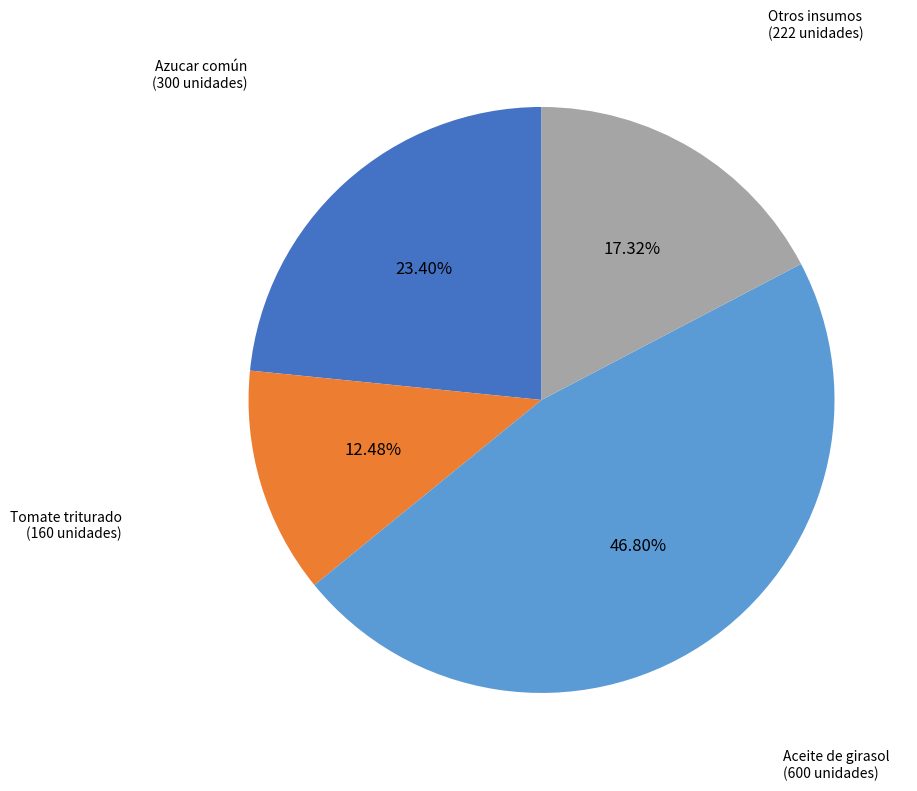

Is there any slice that represents more than half of the pie?

No